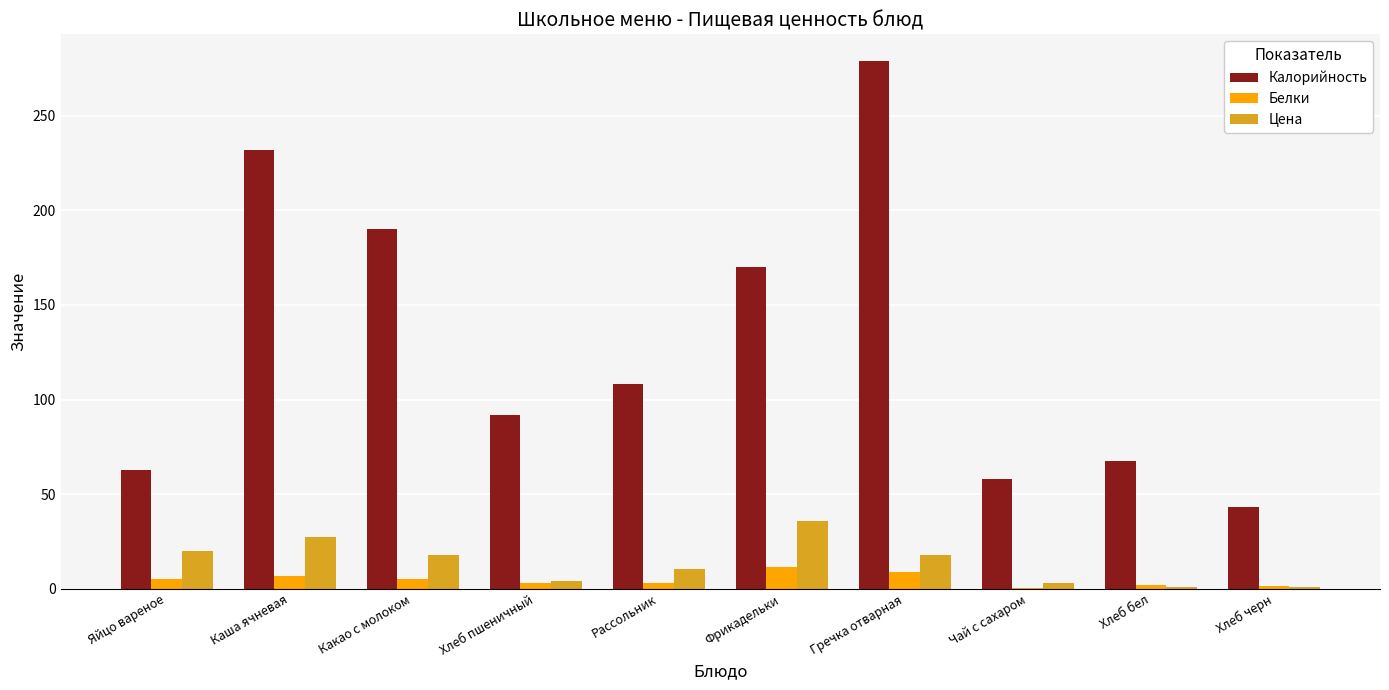

True or false: Калорийность has a value of 77.4 at Фрикадельки.

False